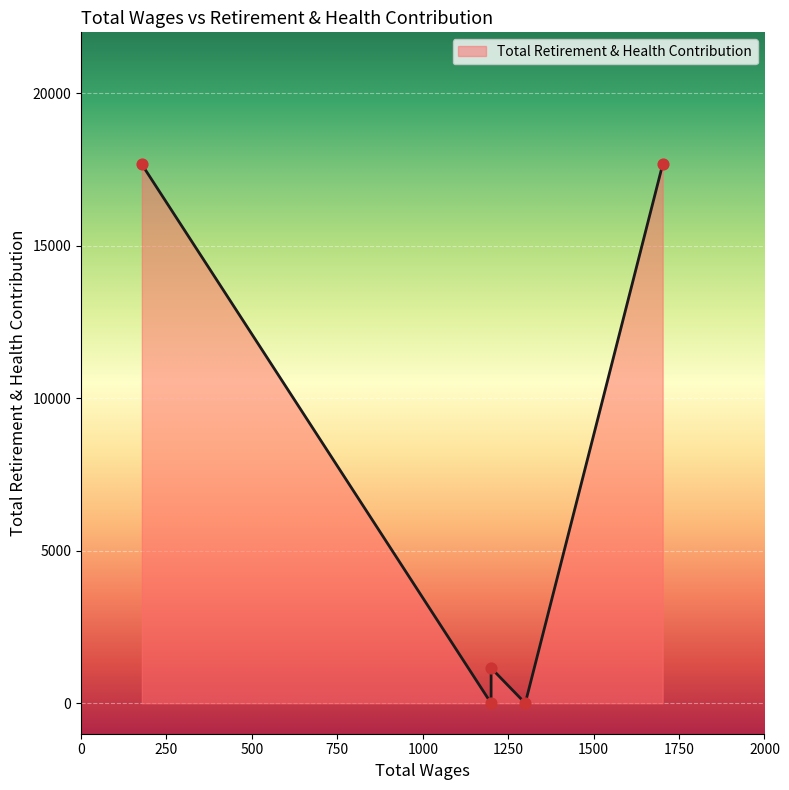

What is the change in value from 1702.0 to 1300.0?

-17668